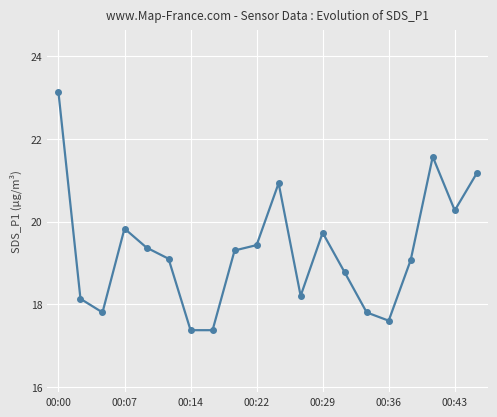

What is the greatest value displayed?

23.1